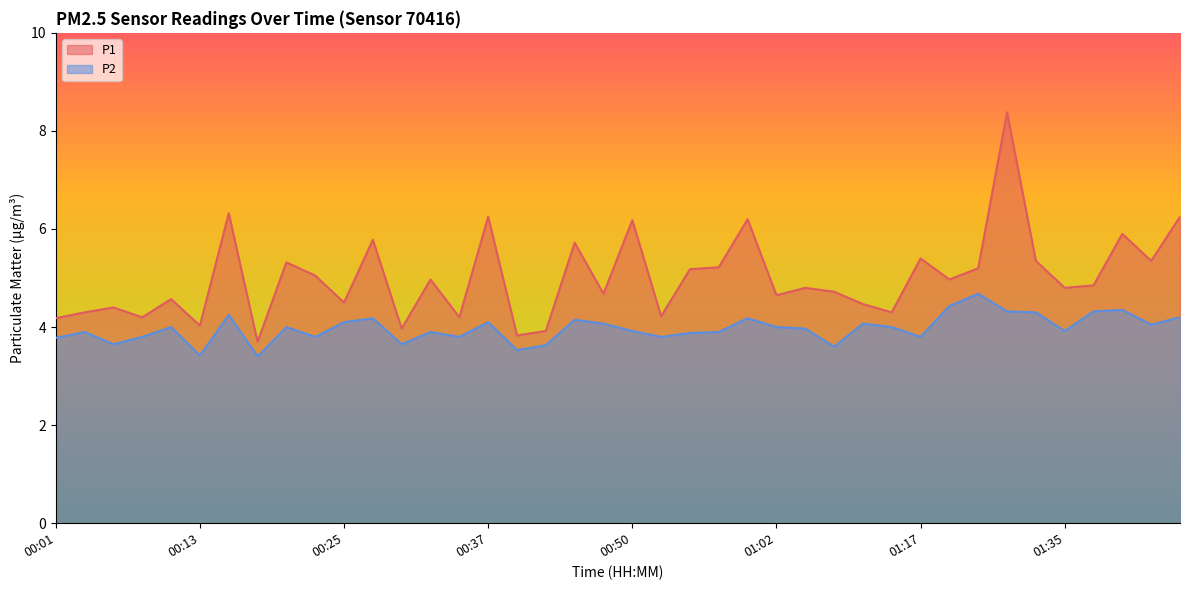

Reading left to right, extract all data points from this chart.

P1: 4.2	4.3	4.4	4.2	4.6	4.0	6.3	3.7	5.3	5.0	4.5	5.8	4.0	5.0	4.2	6.2	3.8	3.9	5.7	4.7	6.2	4.2	5.2	5.2	6.2	4.7	4.8	4.7	4.5	4.3	5.4	5.0	5.2	8.4	5.3	4.8	4.8	5.9	5.3	6.2
P2: 3.8	3.9	3.6	3.8	4.0	3.4	4.2	3.4	4.0	3.8	4.1	4.2	3.6	3.9	3.8	4.1	3.5	3.6	4.2	4.1	3.9	3.8	3.9	3.9	4.2	4.0	4.0	3.6	4.1	4.0	3.8	4.4	4.7	4.3	4.3	3.9	4.3	4.3	4.0	4.2